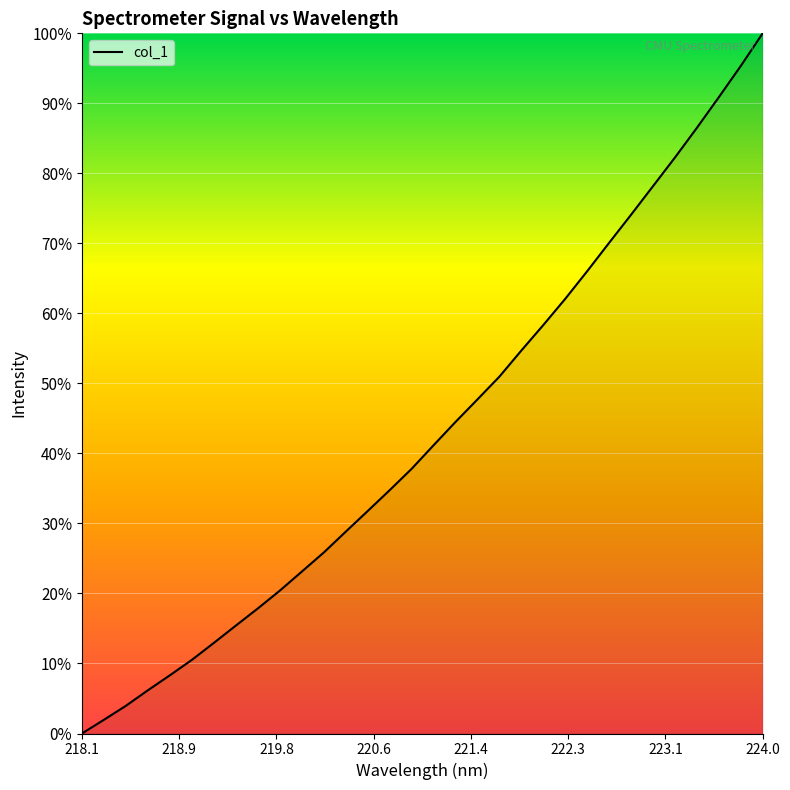

What is the difference between the maximum and minimum values?

100.0